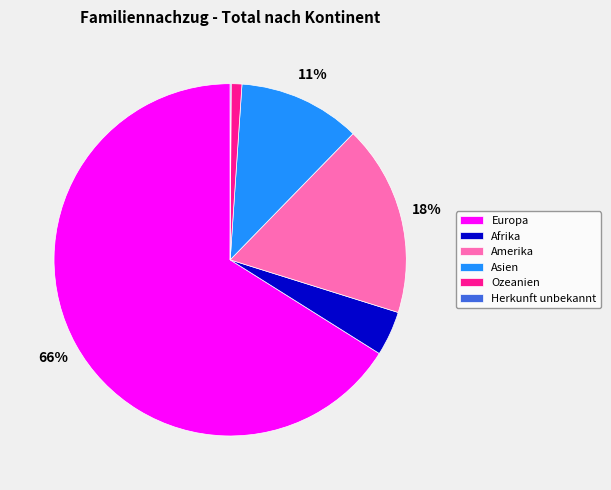

Which has a higher value, Ozeanien or Asien?

Asien